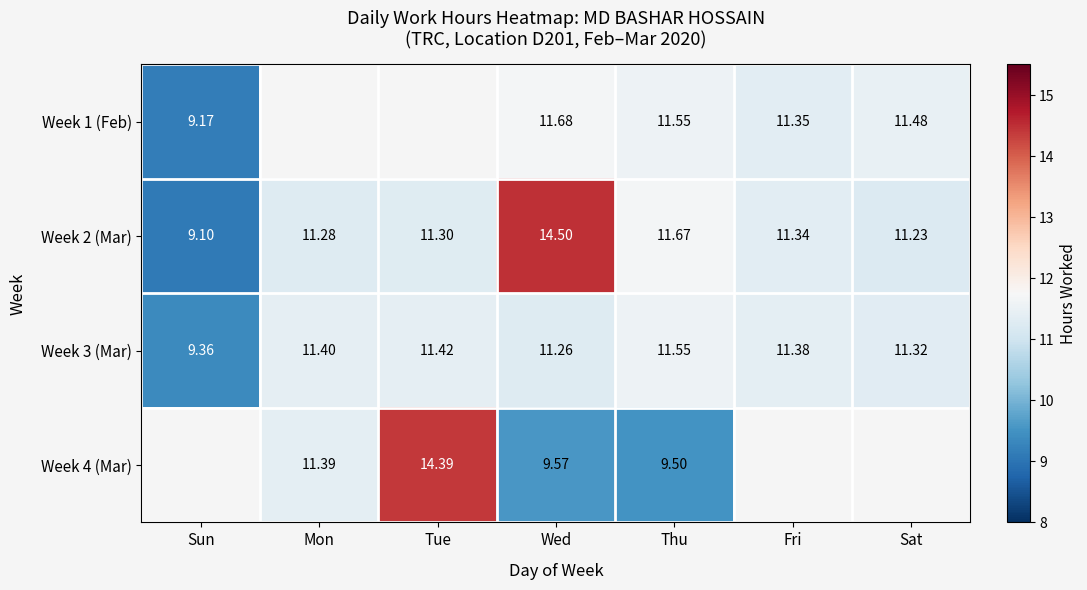

How many data points in Week 3 (Mar) are above 11?

6